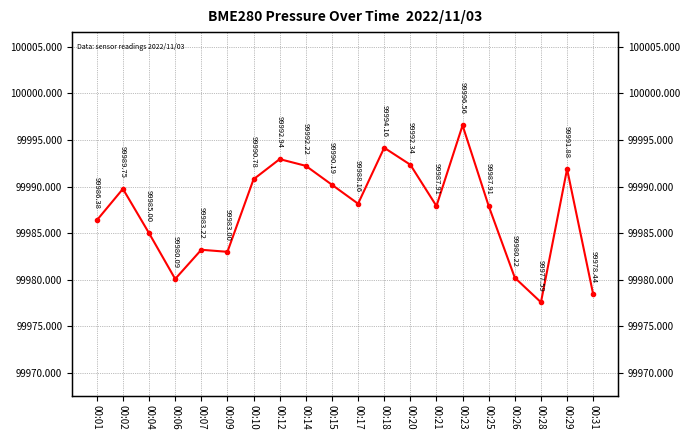

At which category does the data reach its first local peak?

00:02